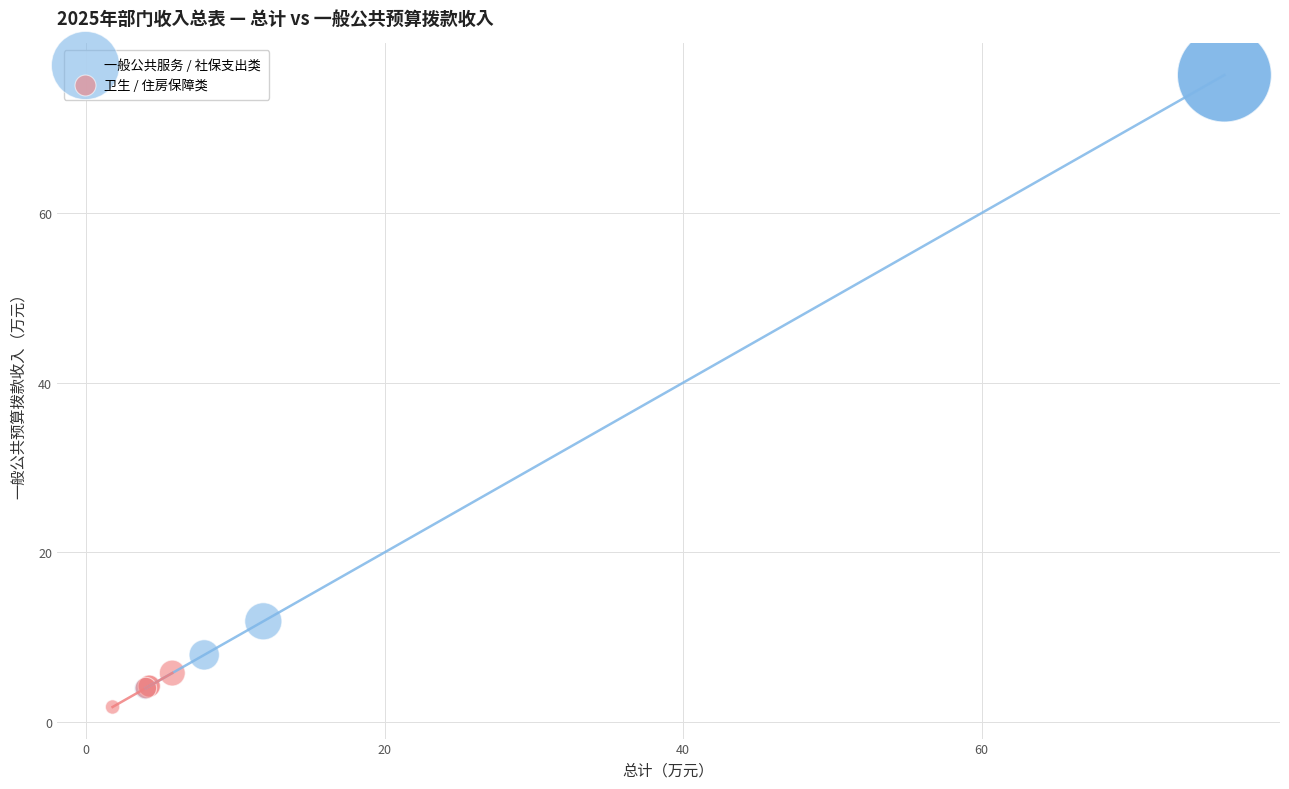

Which series contains the highest Y value?

一般公共服务 / 社保支出类